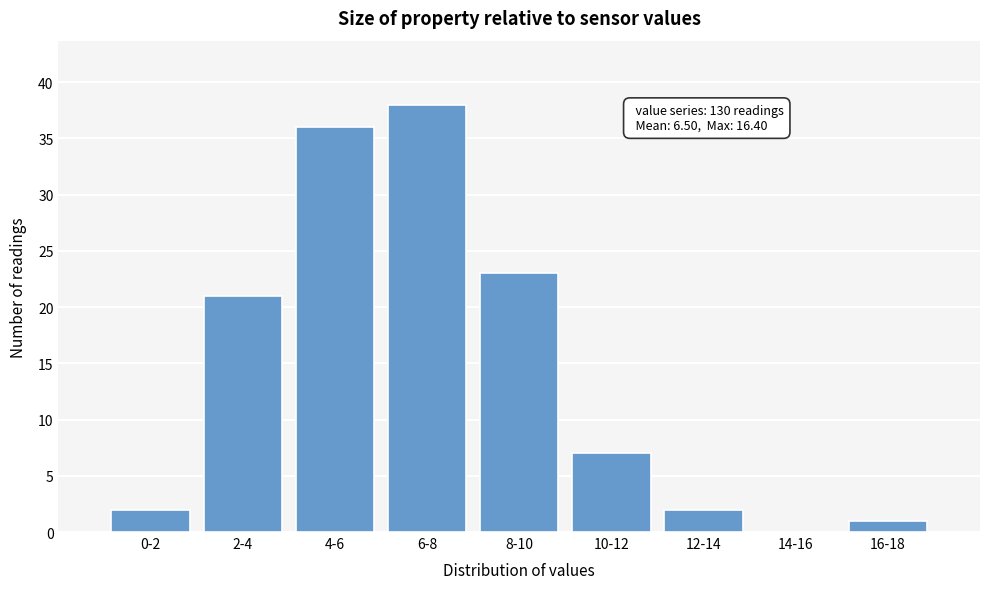

Reading right to left, list all the values displayed in this chart.

16-18=1	14-16=0	12-14=2	10-12=7	8-10=23	6-8=38	4-6=36	2-4=21	0-2=2